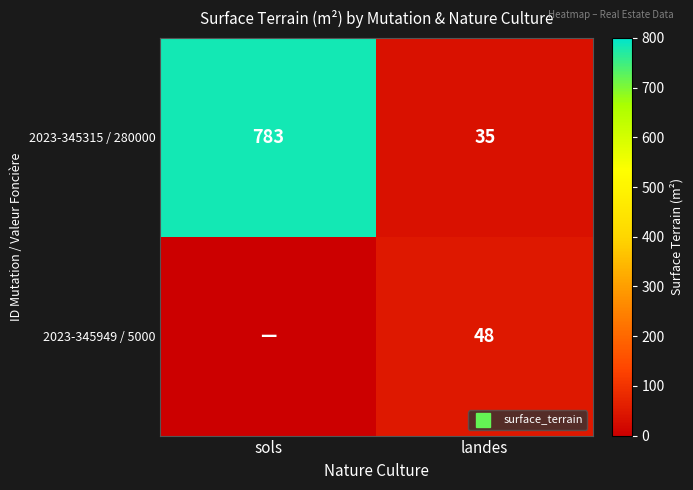

Which series has the largest total across all categories?

2023-345315 / 280000